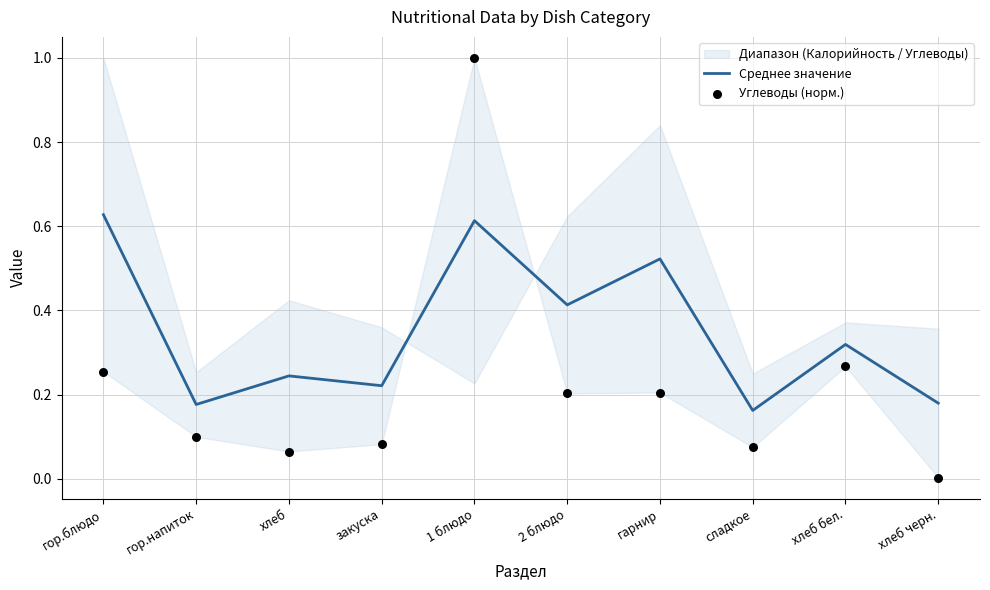

Which series has the largest total across all categories?

Среднее значение